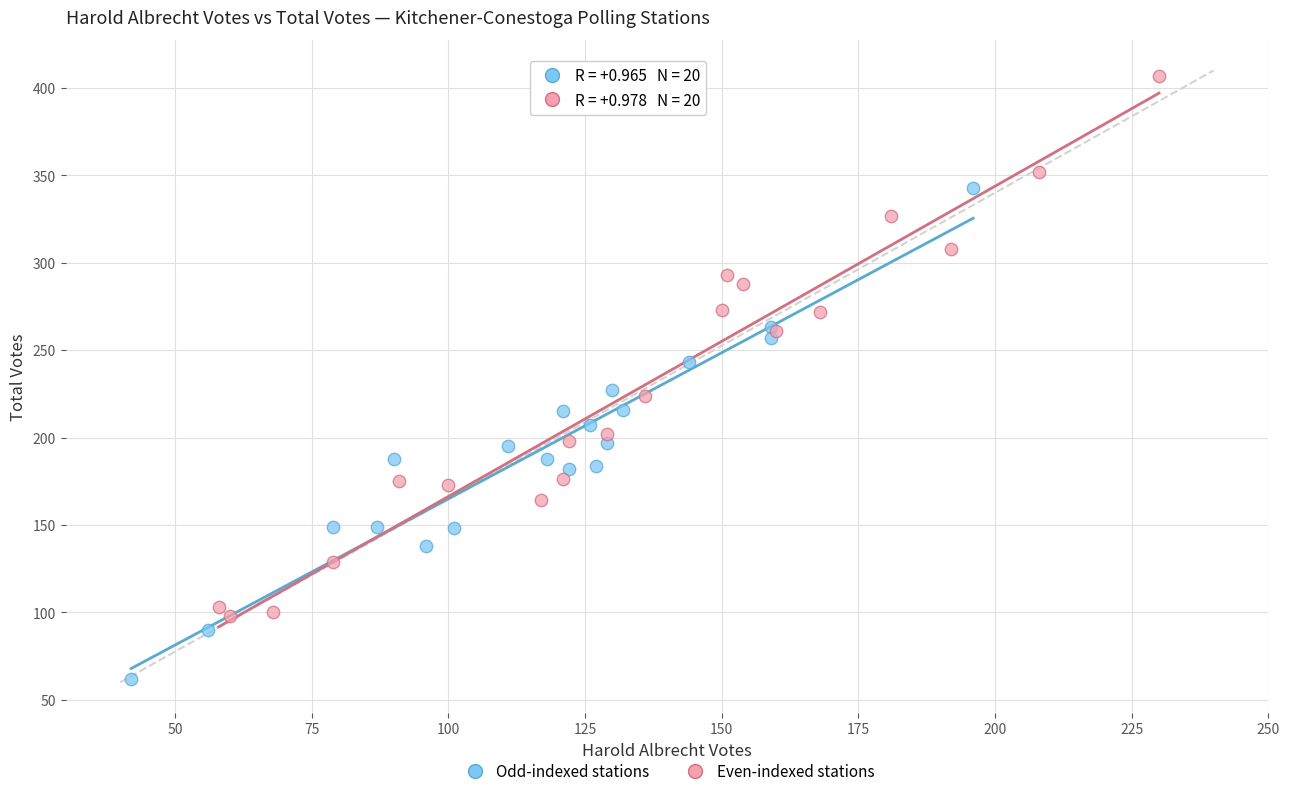

Which series reaches the maximum Y coordinate?

Even-indexed stations